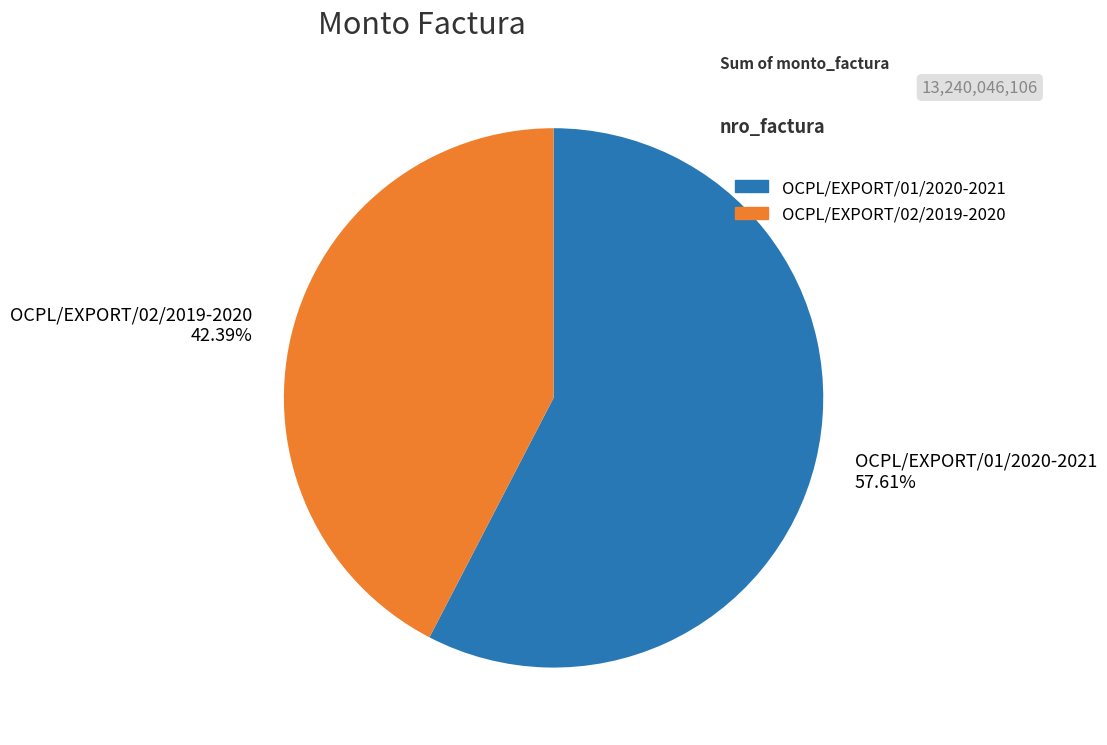

Is the sum of OCPL/EXPORT/02/2019-2020 and OCPL/EXPORT/01/2020-2021 greater than half?

Yes